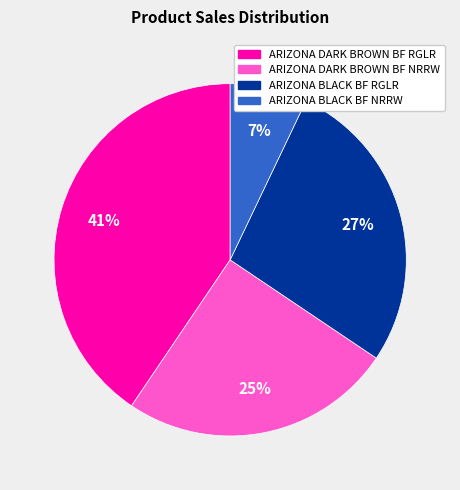

Combined, do ARIZONA BLACK BF RGLR and ARIZONA DARK BROWN BF NRRW account for over 50%?

Yes